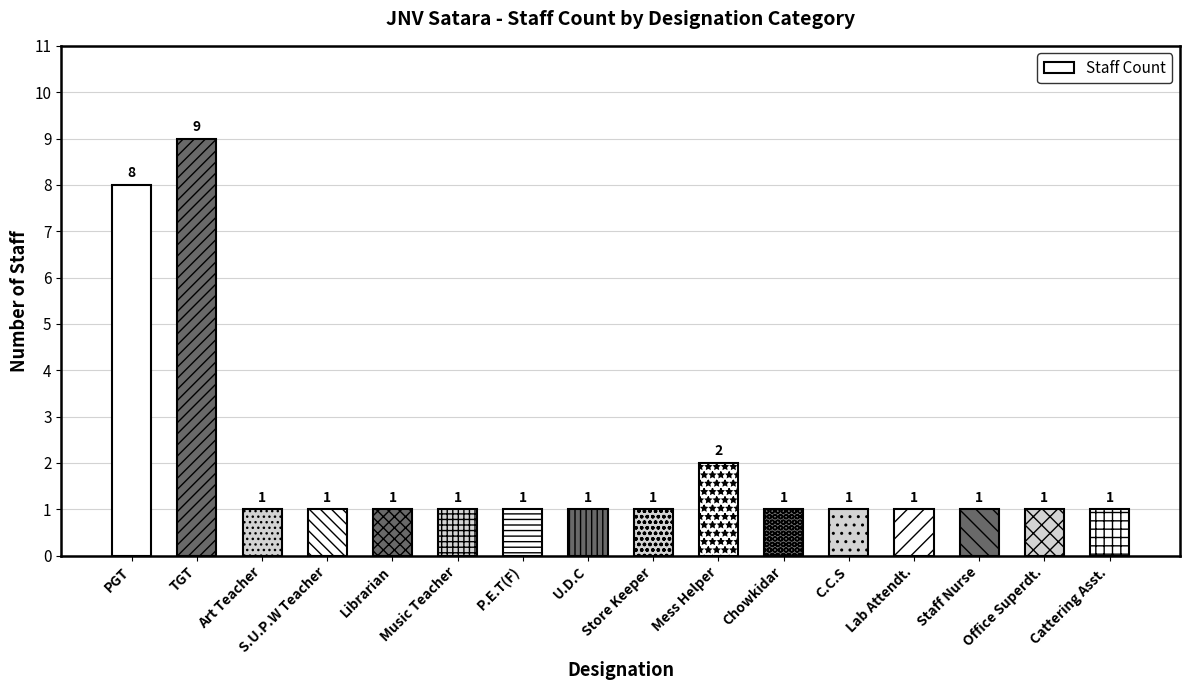

How many values are between 1 and 2?

14